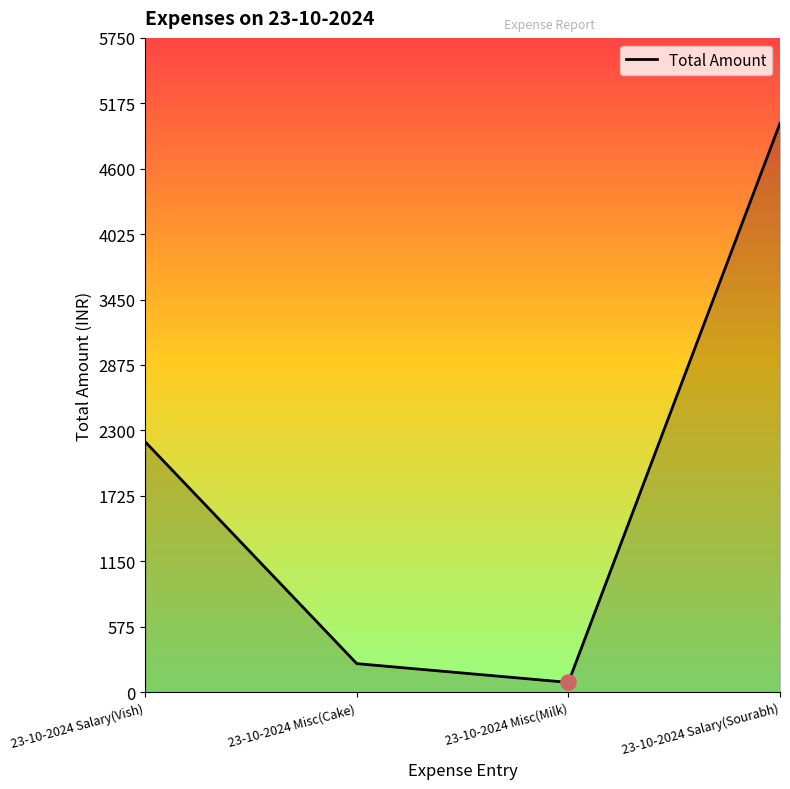

What is the change in value from 23-10-2024 Salary(Vish) to 23-10-2024 Salary(Sourabh)?

+2800